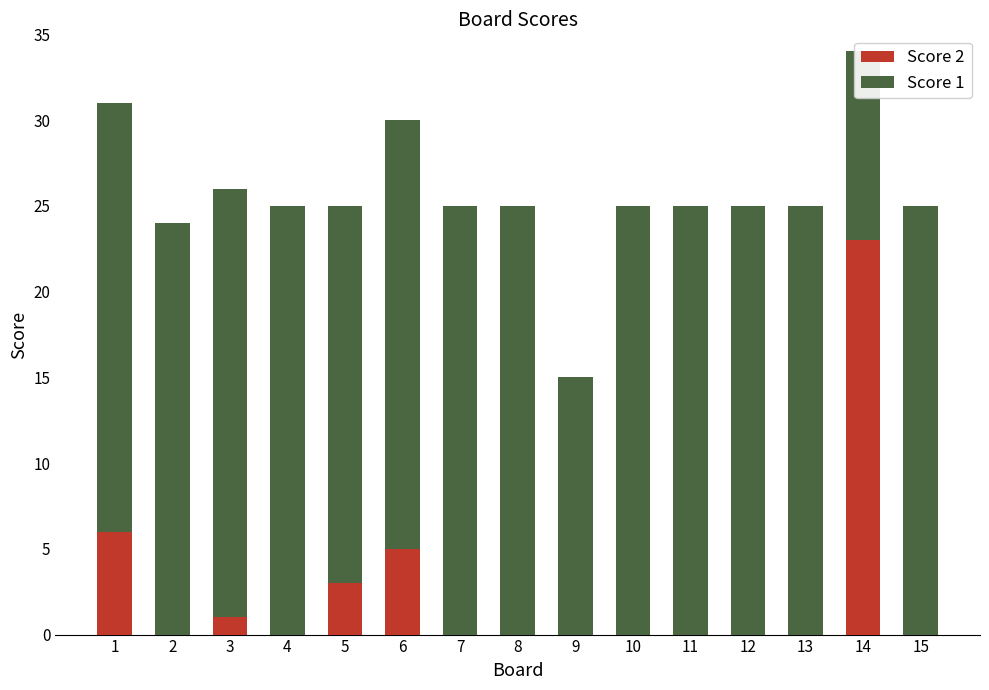

Rank the series by their average value, from lowest to highest.

Score 2, Score 1